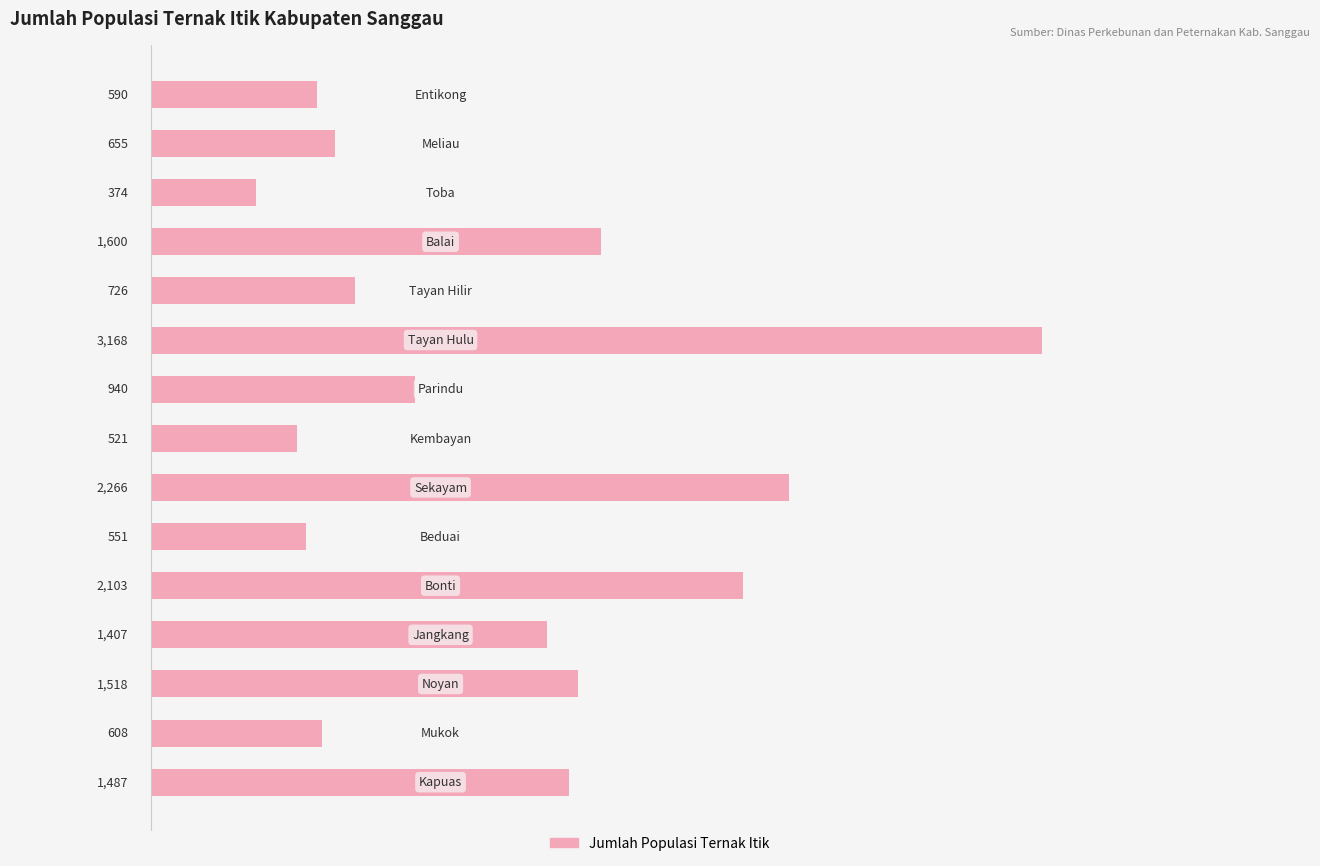

What is the greatest value displayed?

3168